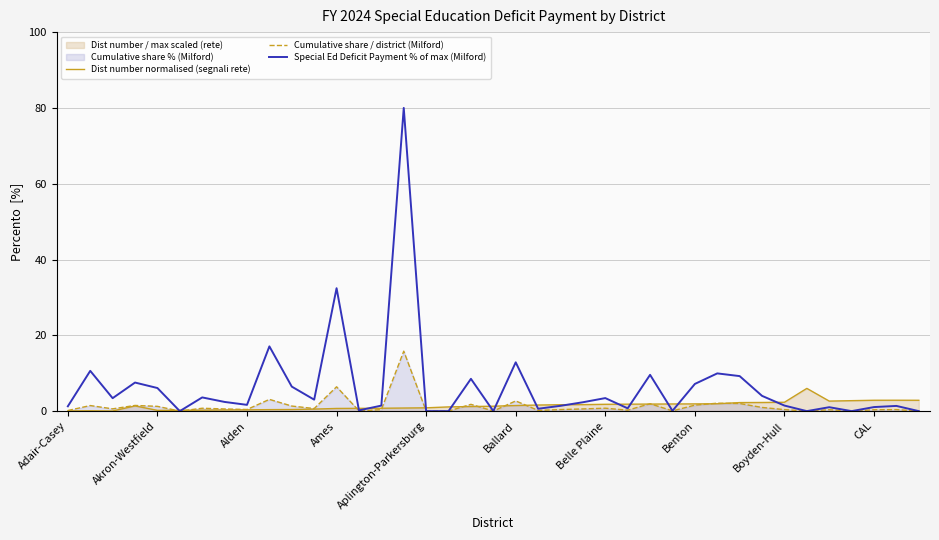

What is the average value of the Special Ed Deficit Payment % of max (Milford) series?

6.5